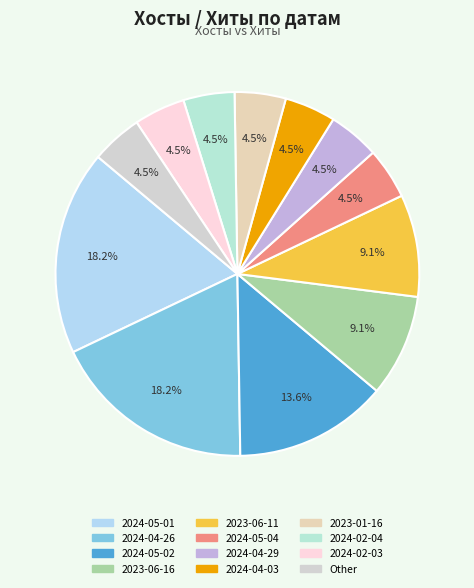

Rank the categories by value from highest to lowest.

2024-05-01, 2024-04-26, 2024-05-02, 2023-06-16, 2023-06-11, 2024-05-04, 2024-04-29, 2024-04-03, 2023-01-16, 2024-02-04, 2024-02-03, Other